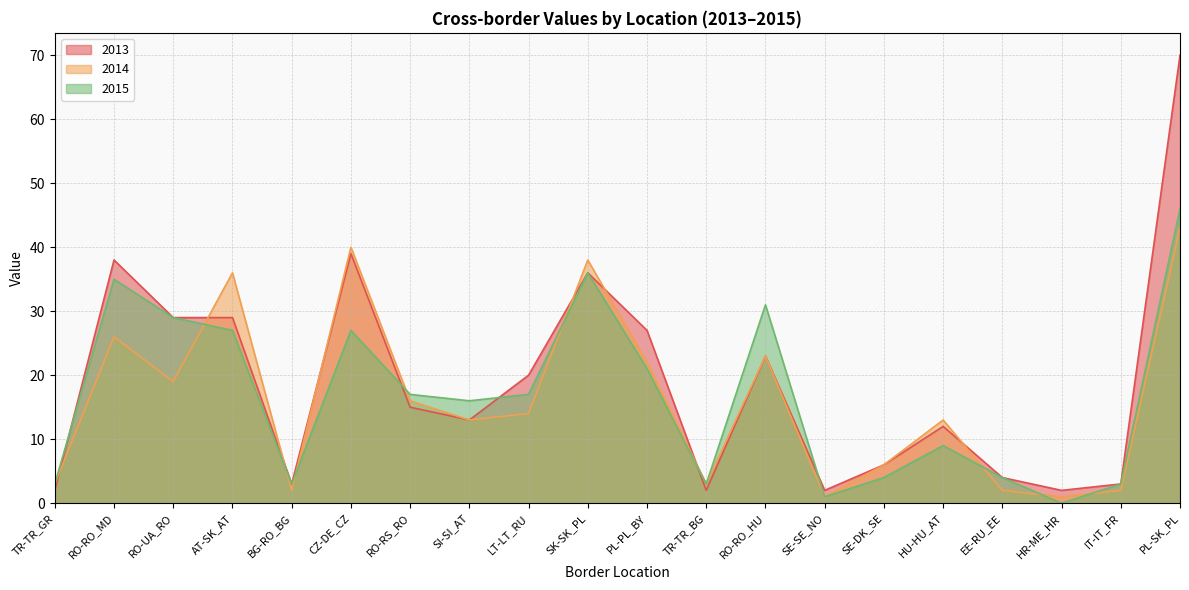

Is it true that 2015 equals 27 at CZ-DE_CZ?

True